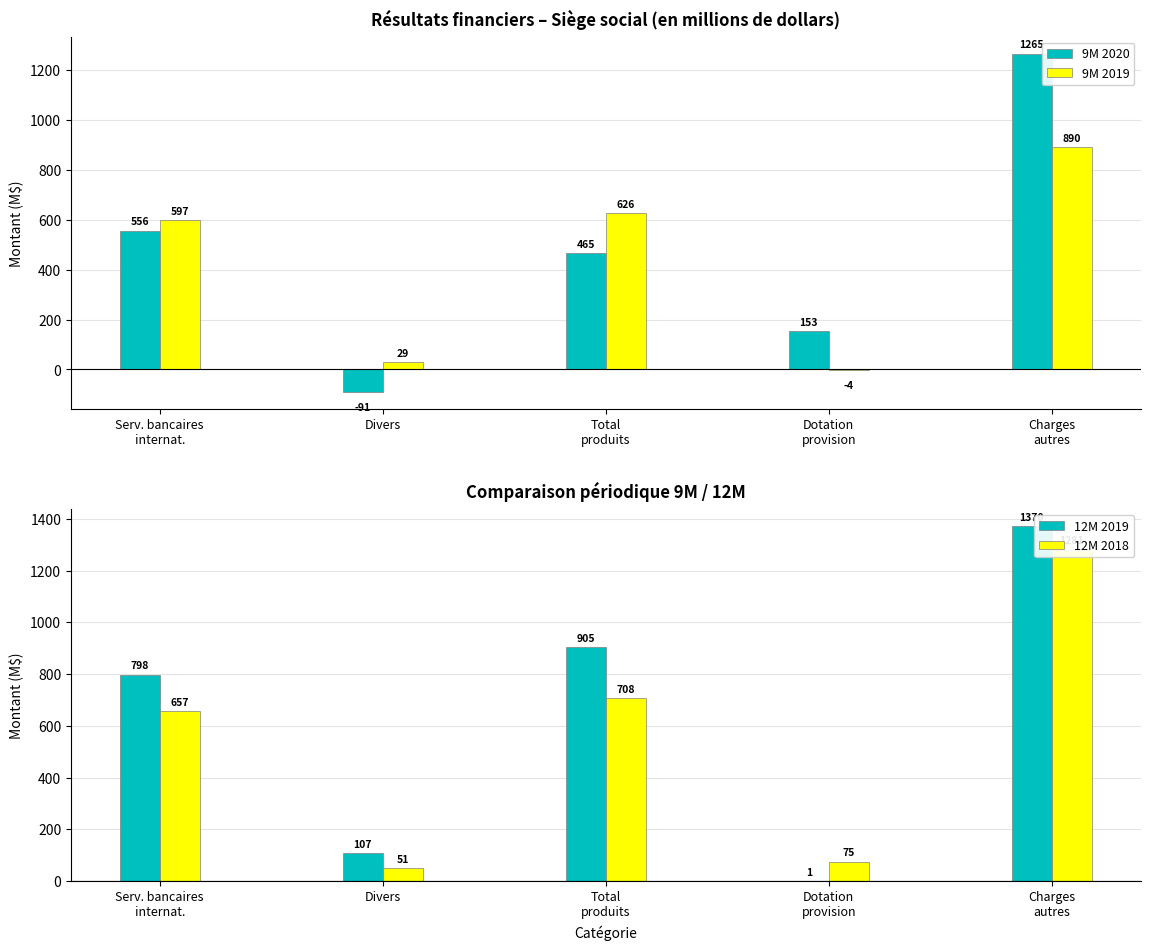

What is the label of the 5th bar from the right?

Serv. bancaires
internat.